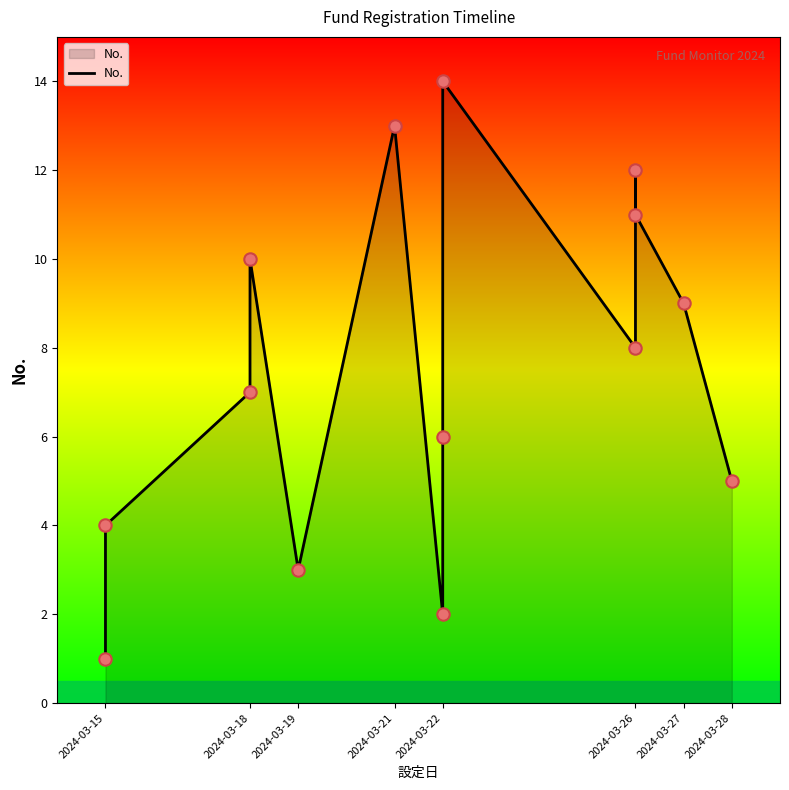

What is the change in value from 2024-03-15 to 2024-03-27?

+5